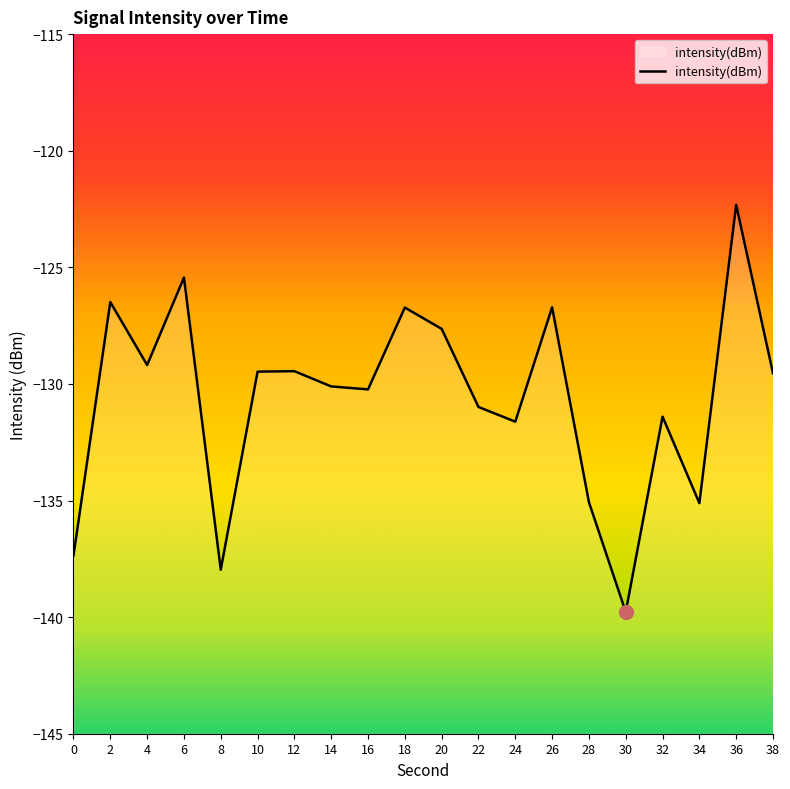

Reading left to right, transcribe all the data shown in this chart.

-137.4	-126.5	-129.2	-125.4	-138.0	-129.5	-129.5	-130.1	-130.2	-126.7	-127.6	-131.0	-131.6	-126.7	-135.1	-139.8	-131.4	-135.1	-122.3	-129.5